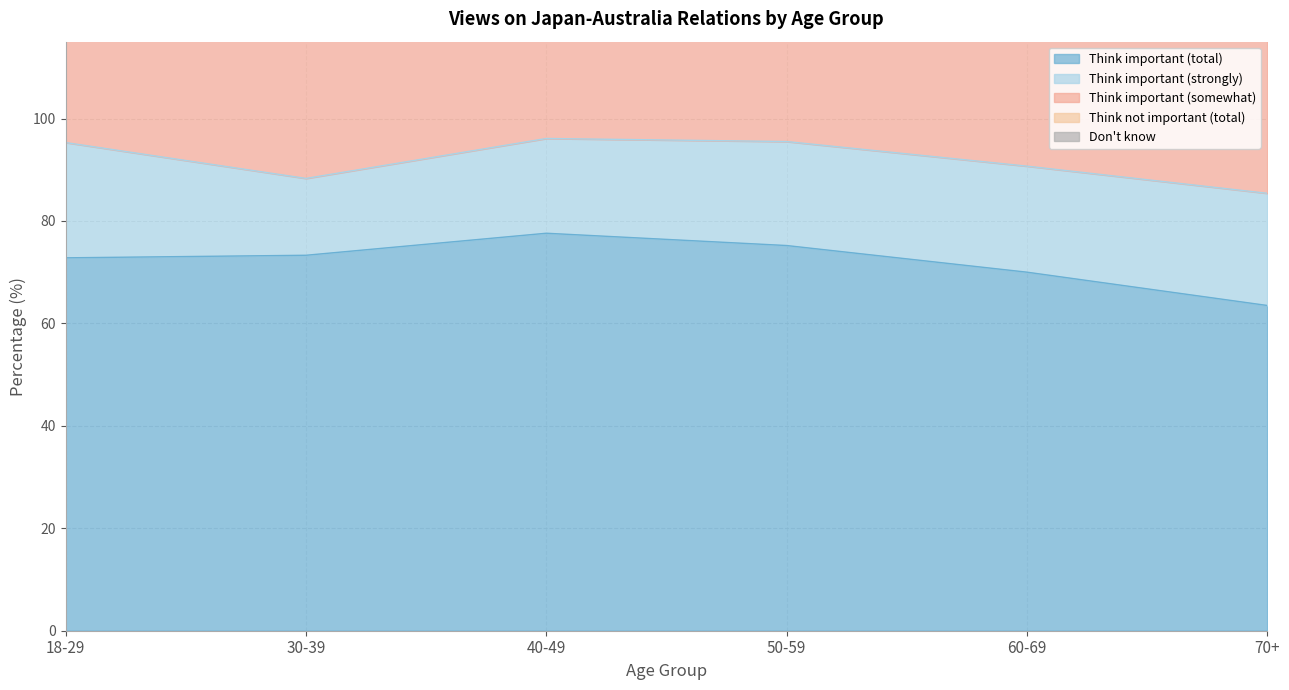

What is the total value across all series at 30-39?

172.8